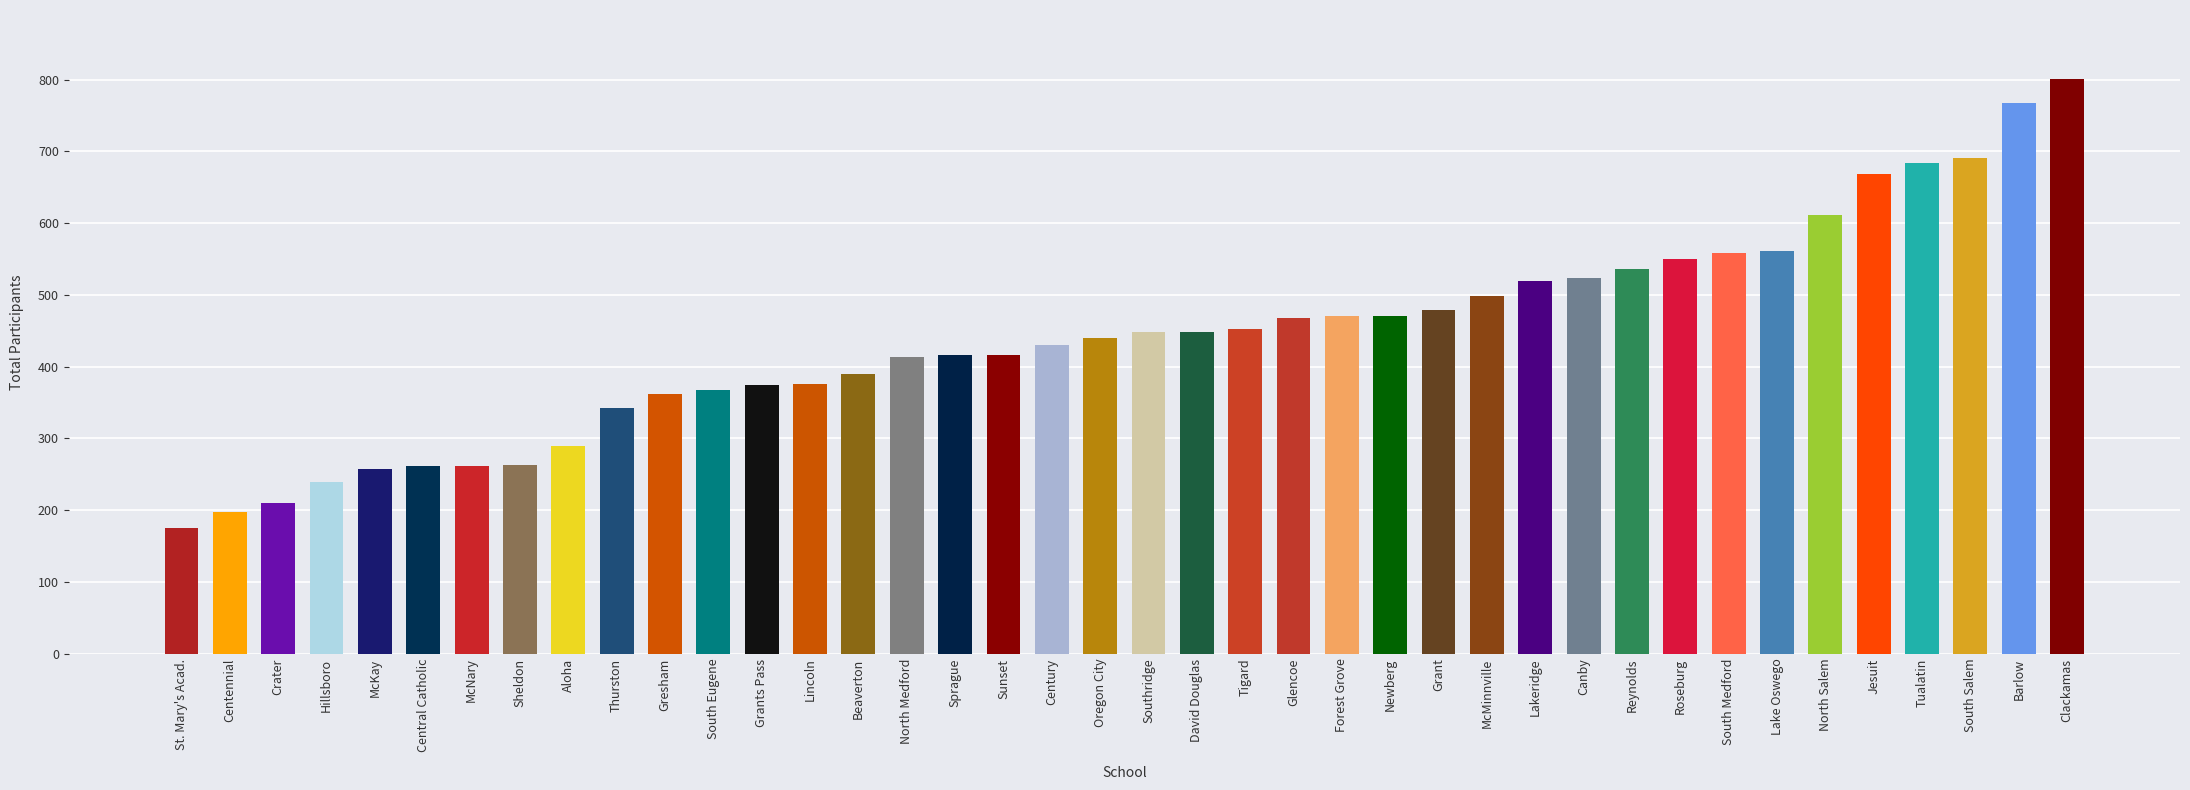

What is the difference between the maximum and minimum values?

626